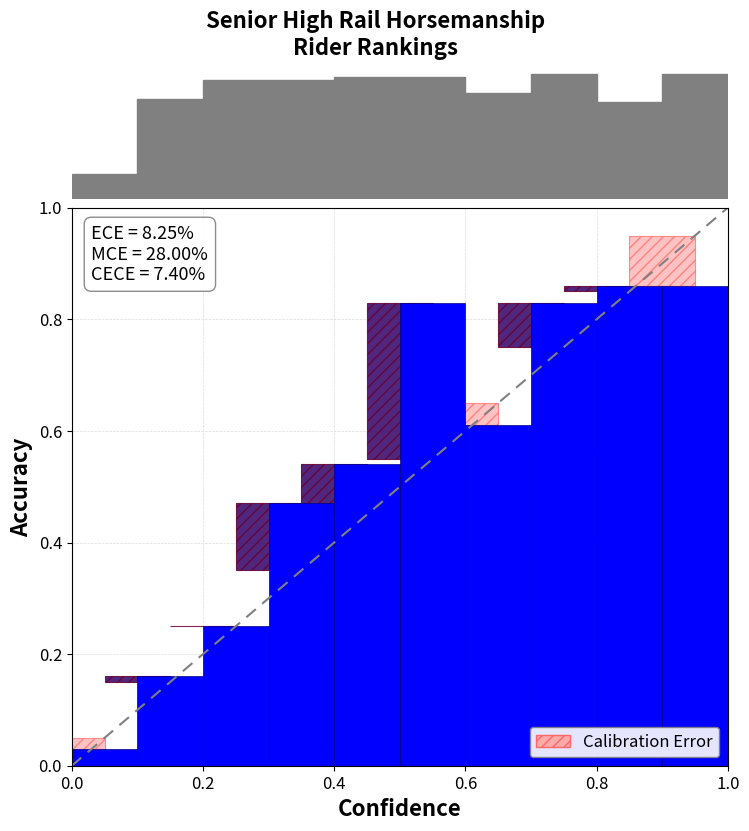

Count the number of data series in this chart.

2